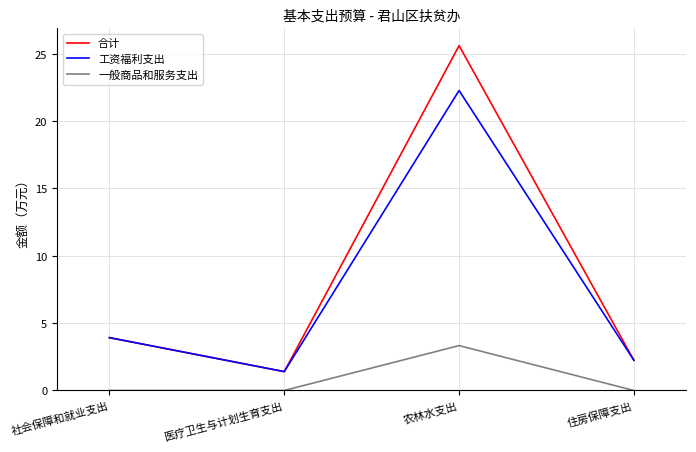

Reading right to left, transcribe all the data shown in this chart.

合计: 住房保障支出=2.2	农林水支出=25.6	医疗卫生与计划生育支出=1.4	社会保障和就业支出=3.9
工资福利支出: 住房保障支出=2.2	农林水支出=22.3	医疗卫生与计划生育支出=1.4	社会保障和就业支出=3.9
一般商品和服务支出: 住房保障支出=0.0	农林水支出=3.3	医疗卫生与计划生育支出=0.0	社会保障和就业支出=0.0